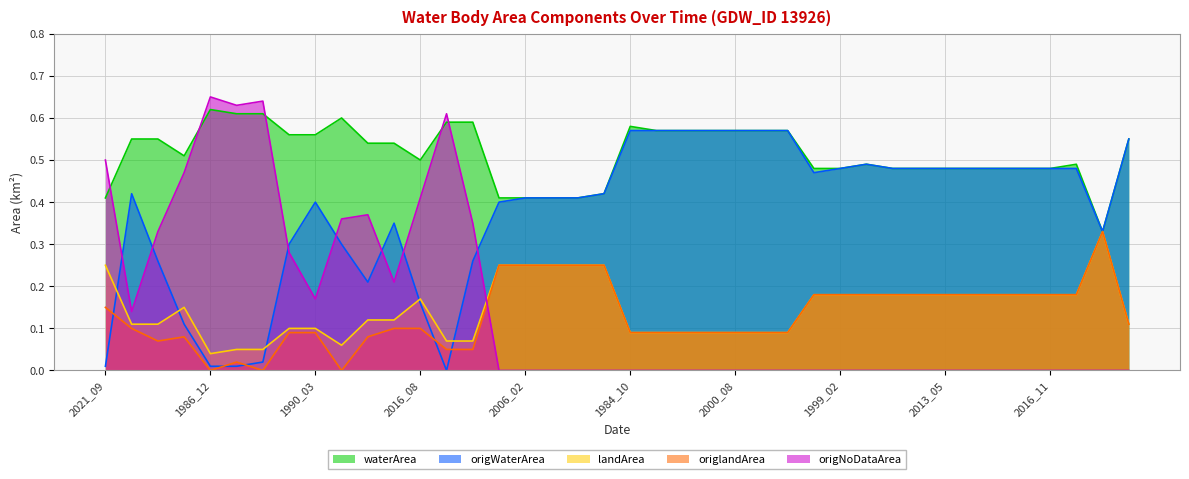

How many lines are shown in the chart?

5